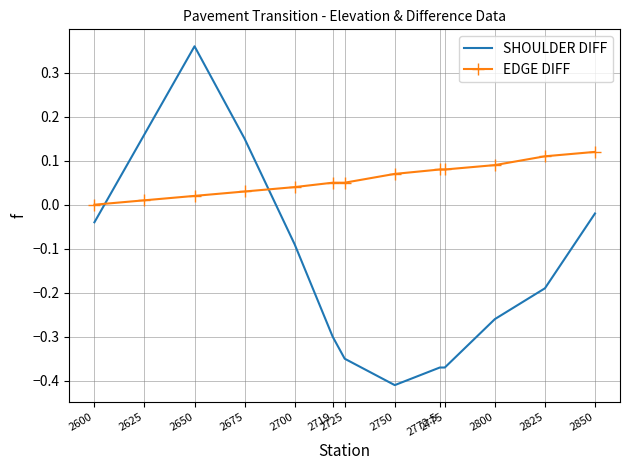

Between which two adjacent categories do SHOULDER DIFF and EDGE DIFF first intersect?

2600 and 2625